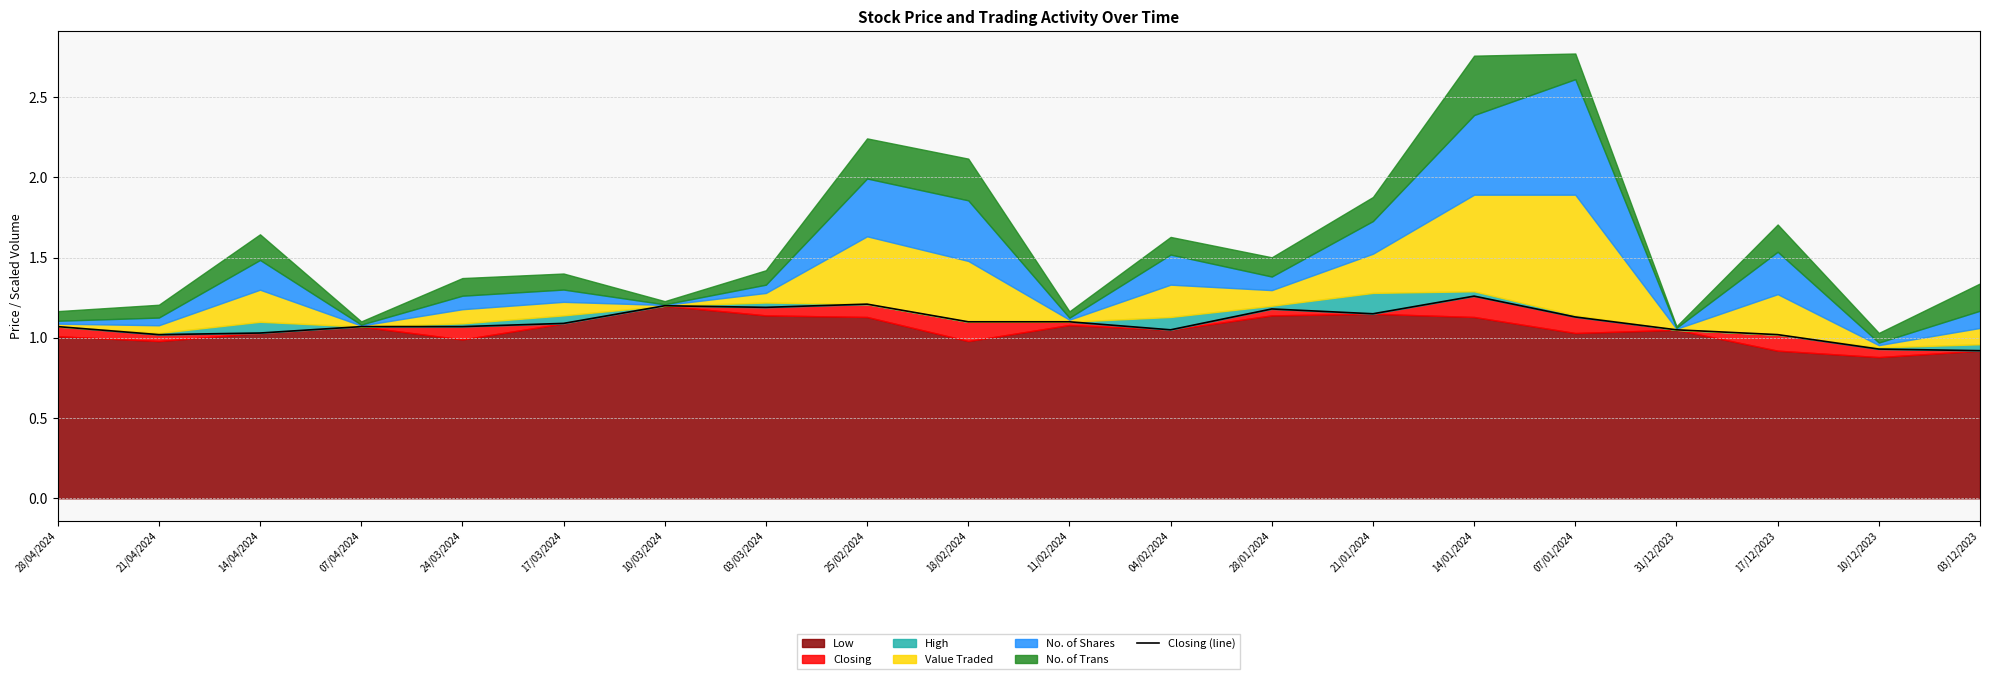

What position from the right is 17/03/2024?

15